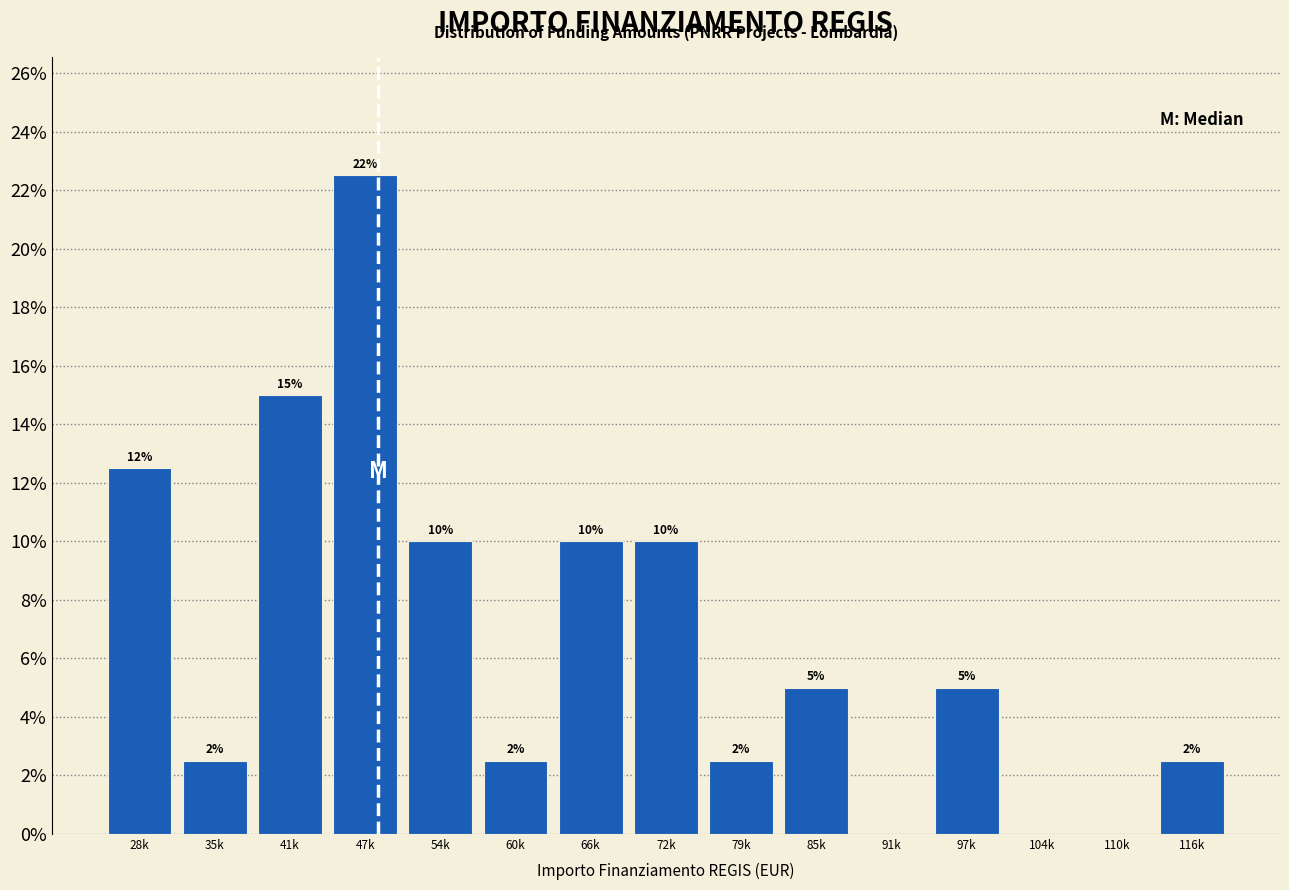

What value does the data have at 54k?

10.0